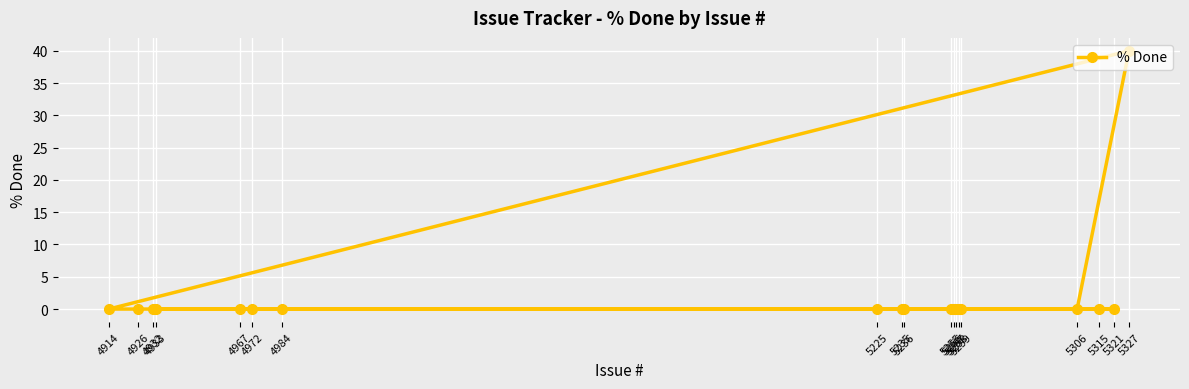

True or false: there are more than 2 points higher than both neighbors.

False